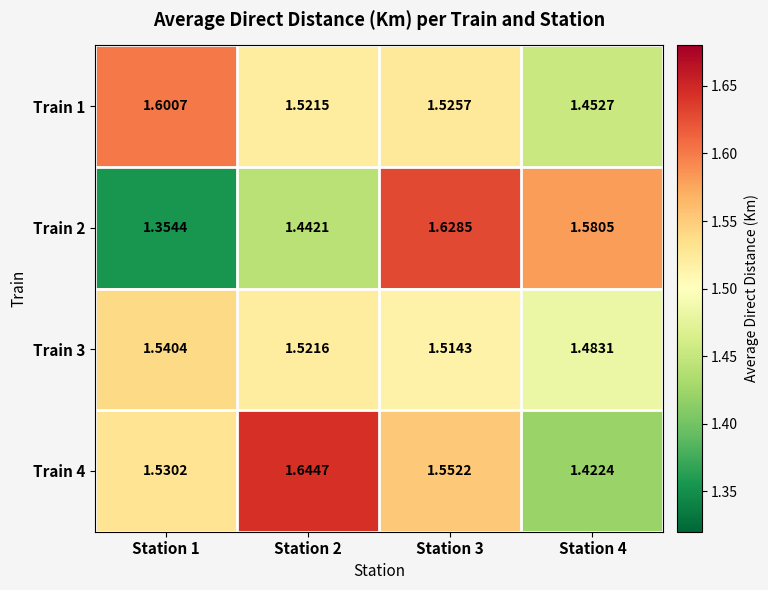

Is the value of Train 4 at Station 1 greater than the value of Train 2 at Station 2?

Yes